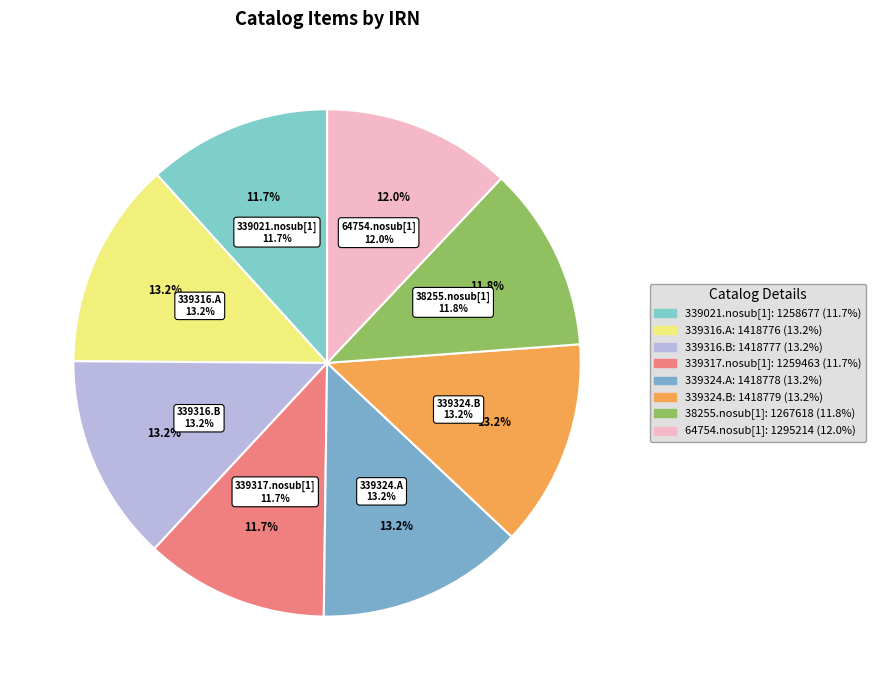

What portion of the pie excludes 339317.nosub[1]?

88.3%